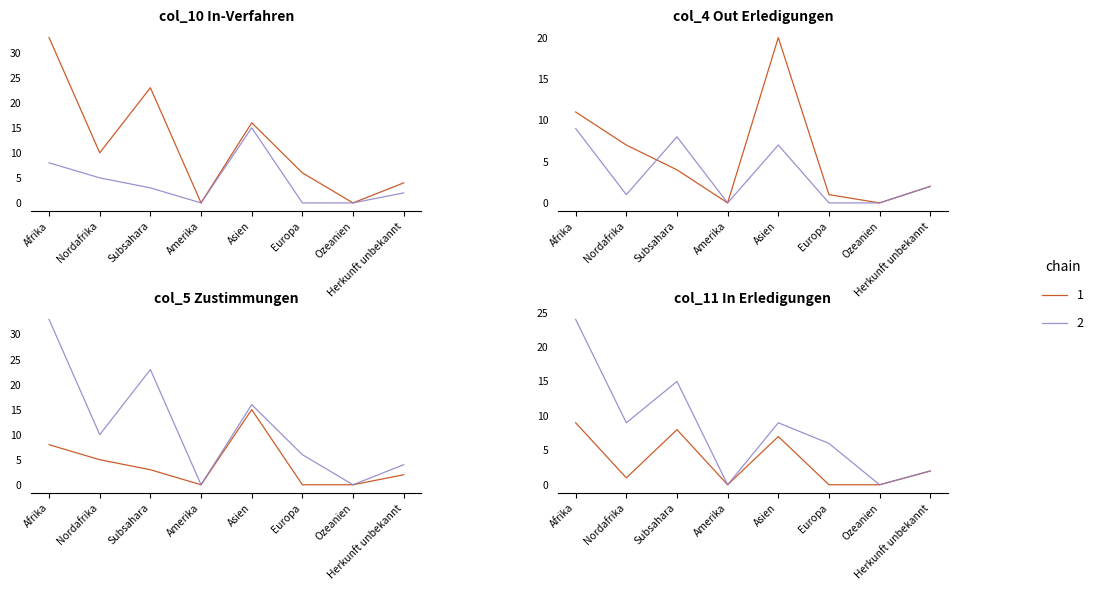

What is the difference between the maximum and second lowest values in the col_11 (Erledigungen In) series?

9